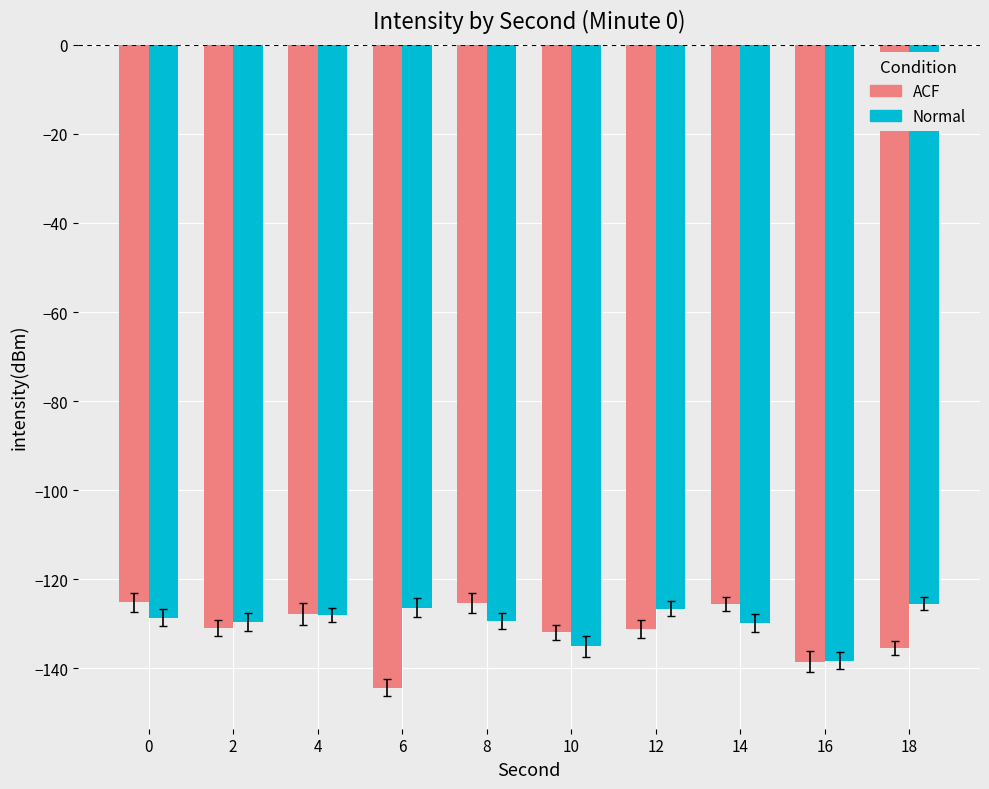

What is the minimum value shown in the chart?

-144.3